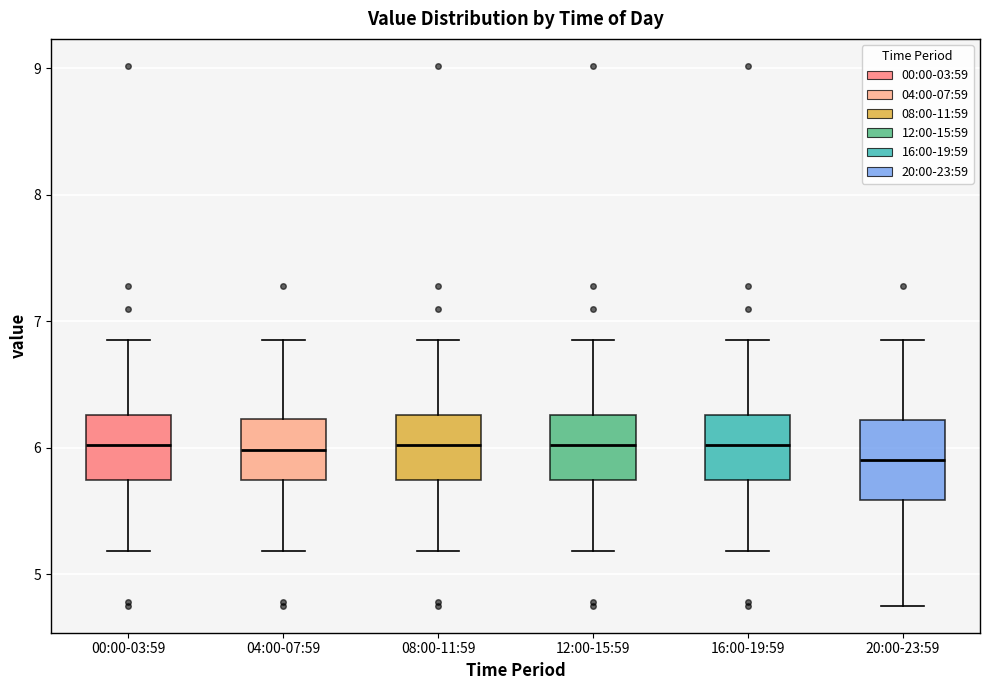

Reading left to right, read every box against the y-axis: the position of its median line, the range the box covers, and the ends of its whiskers. The values are not printed on the chart, so give them approximately, as read against the axis.

00:00-03:59: median 6.0, box 5.7 to 6.3, whiskers 5.2 to 6.9
04:00-07:59: median 6.0, box 5.7 to 6.2, whiskers 5.2 to 6.9
08:00-11:59: median 6.0, box 5.7 to 6.3, whiskers 5.2 to 6.9
12:00-15:59: median 6.0, box 5.7 to 6.3, whiskers 5.2 to 6.9
16:00-19:59: median 6.0, box 5.7 to 6.3, whiskers 5.2 to 6.9
20:00-23:59: median 5.9, box 5.6 to 6.2, whiskers 4.8 to 6.9